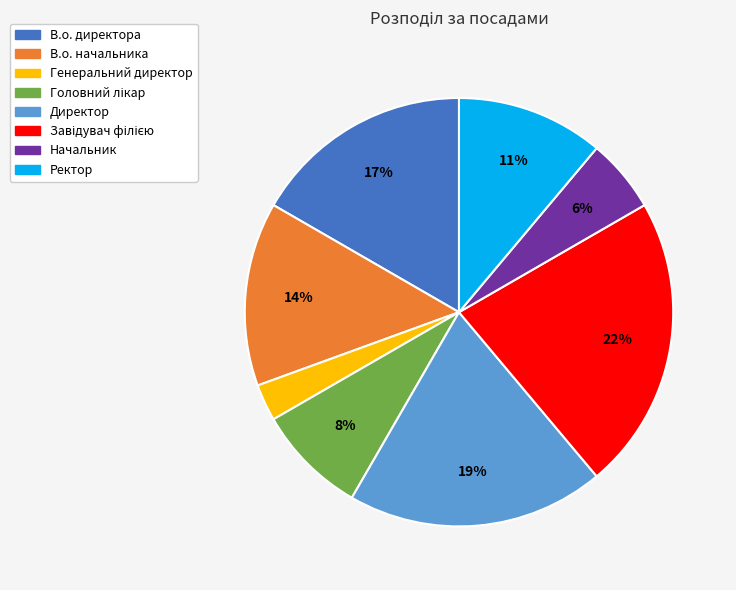

Do Директор and Начальник together represent more than half of the pie?

No